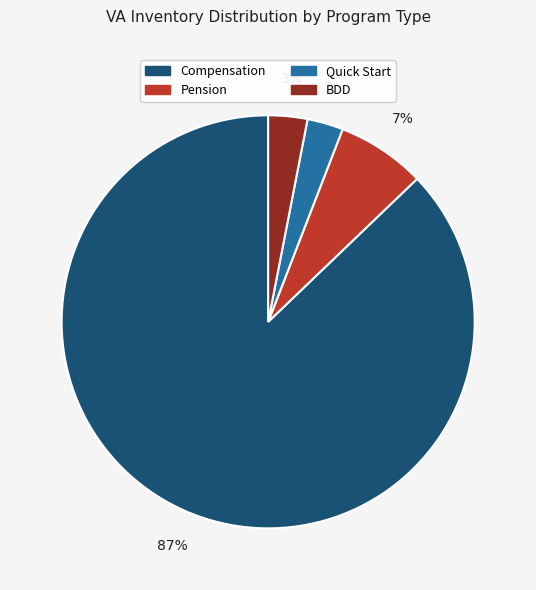

Is there any slice that represents more than half of the pie?

Yes